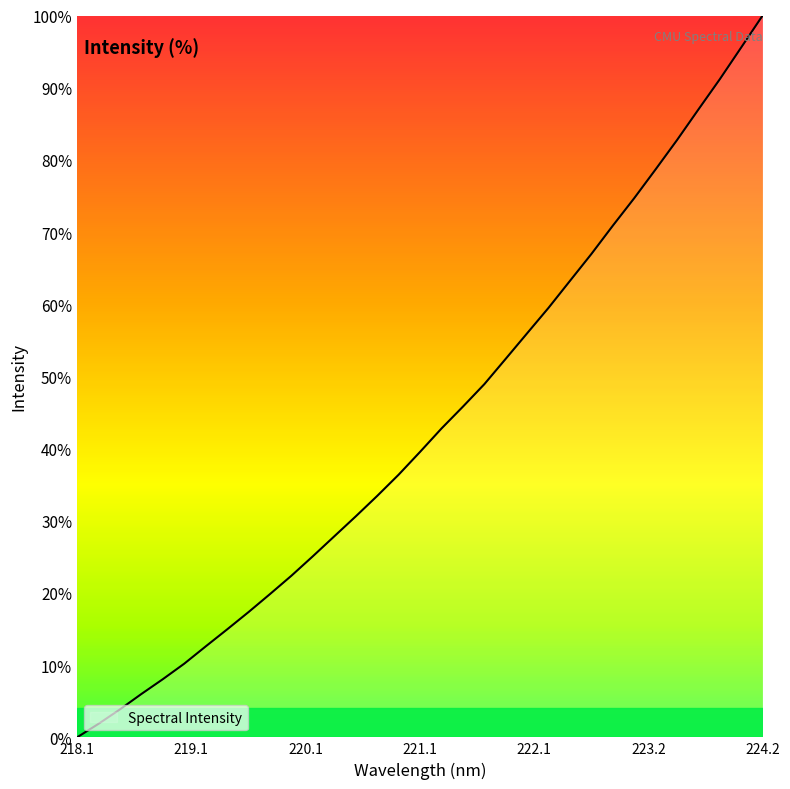

What is the maximum value shown in the chart?

100.0